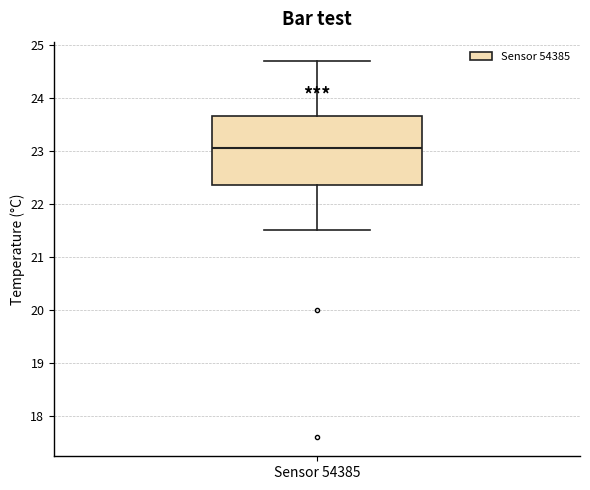

Where does the lower whisker of the box for Sensor 54385 end on the y-axis? The values are not printed on the chart, so give them approximately, as read against the axis.

21.5